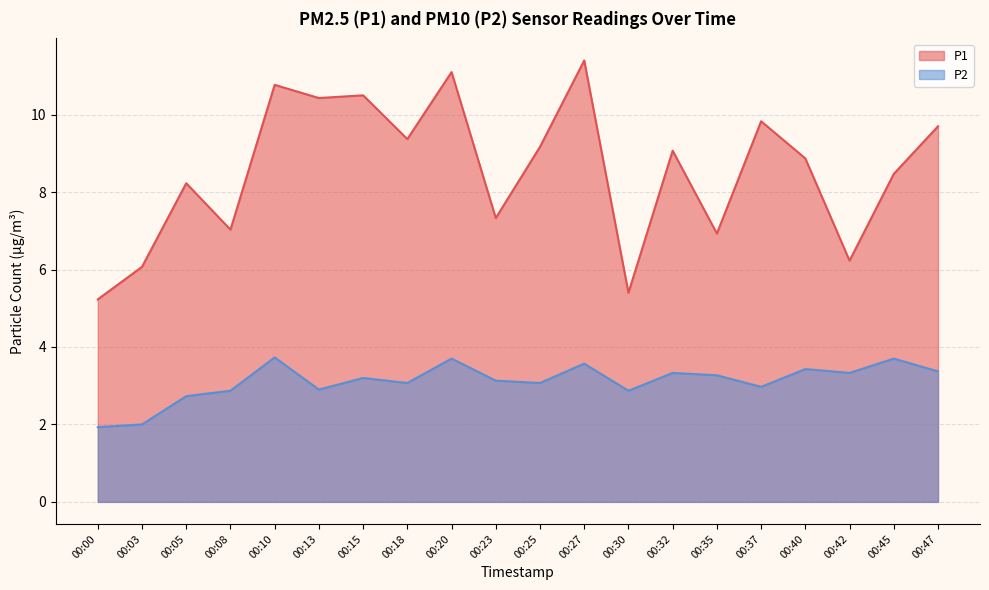

True or false: P1 and P2 intersect in this chart.

False